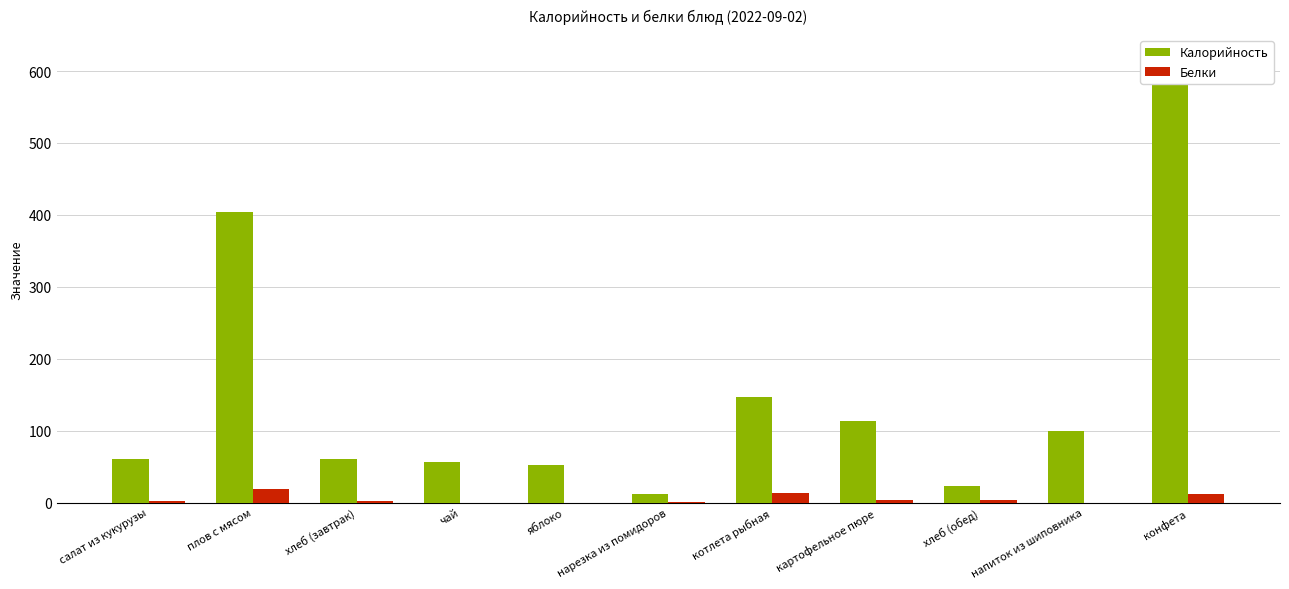

Rank the series at хлеб (завтрак) from lowest to highest value.

Белки, Калорийность